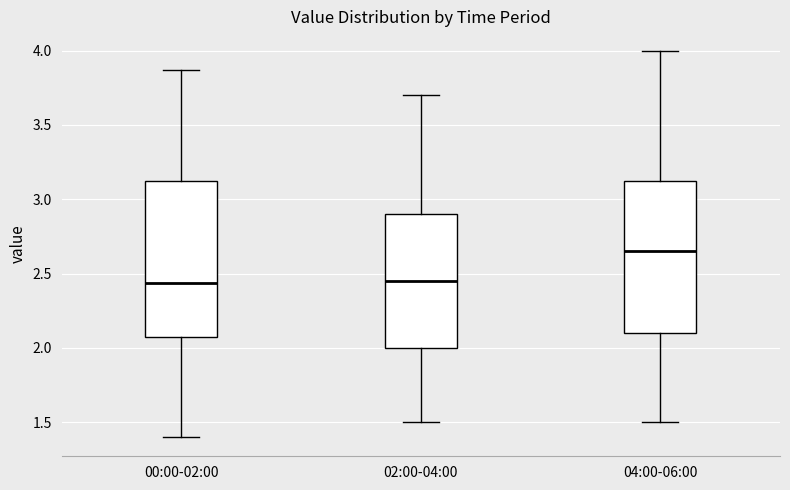

Where is the lower edge of the box for 00:00-02:00 on the y-axis? The values are not printed on the chart, so give them approximately, as read against the axis.

2.10